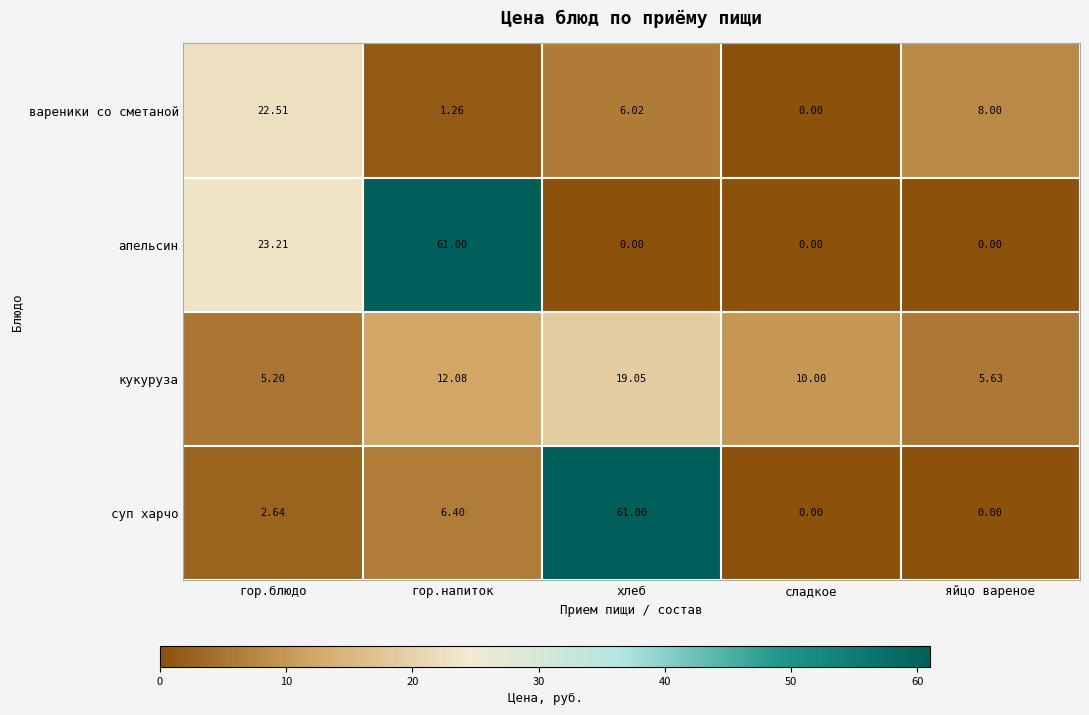

What is the greatest value displayed?

61.0